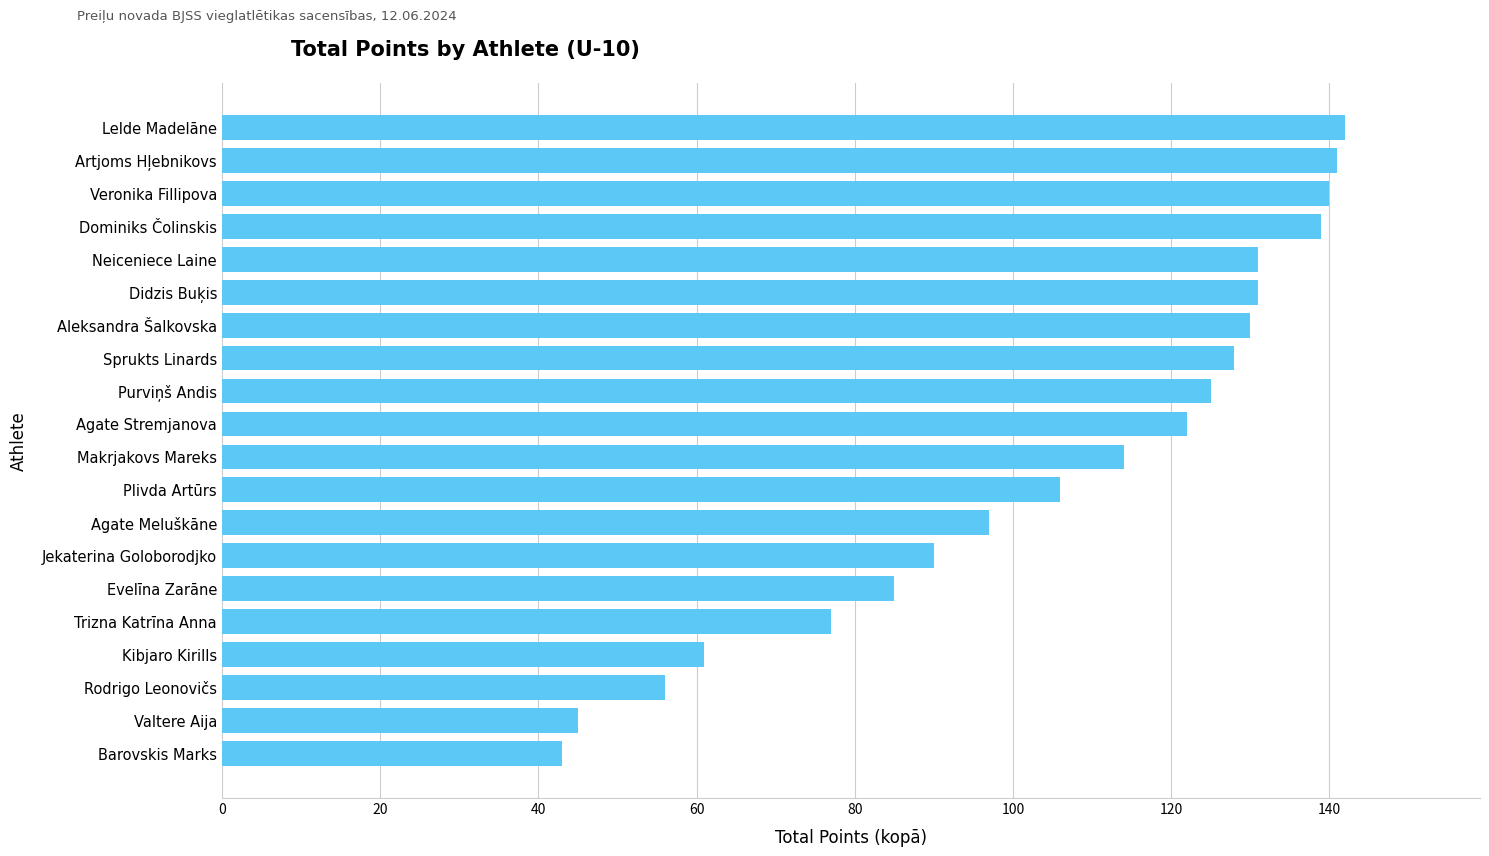

What is the minimum value shown in the chart?

43